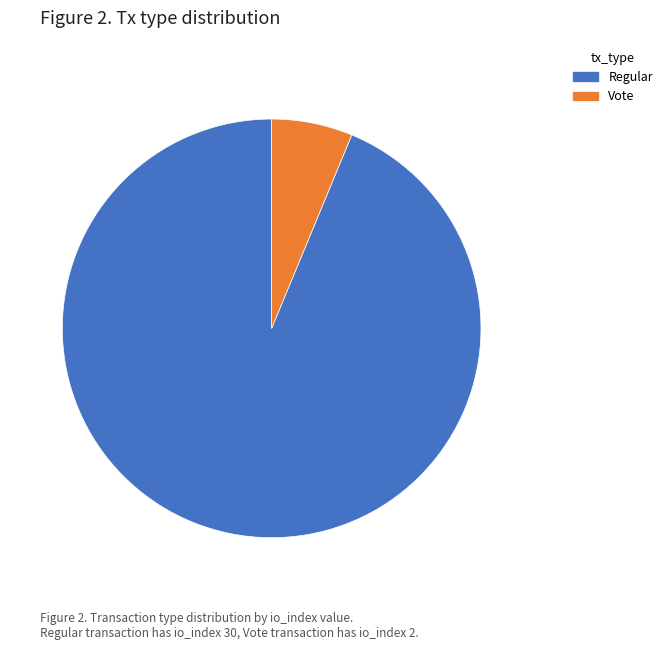

Is there any slice that represents more than half of the pie?

Yes